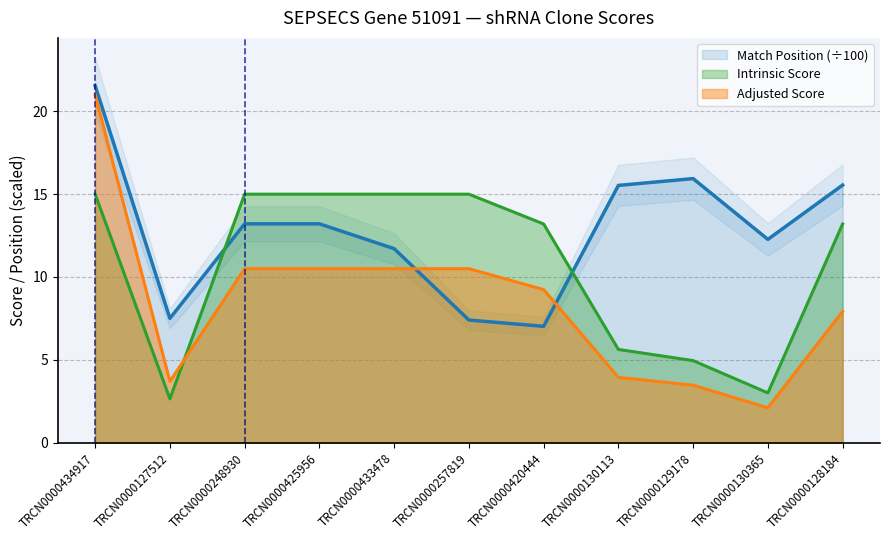

At which category is the sum across all series the highest?

TRCN0000434917